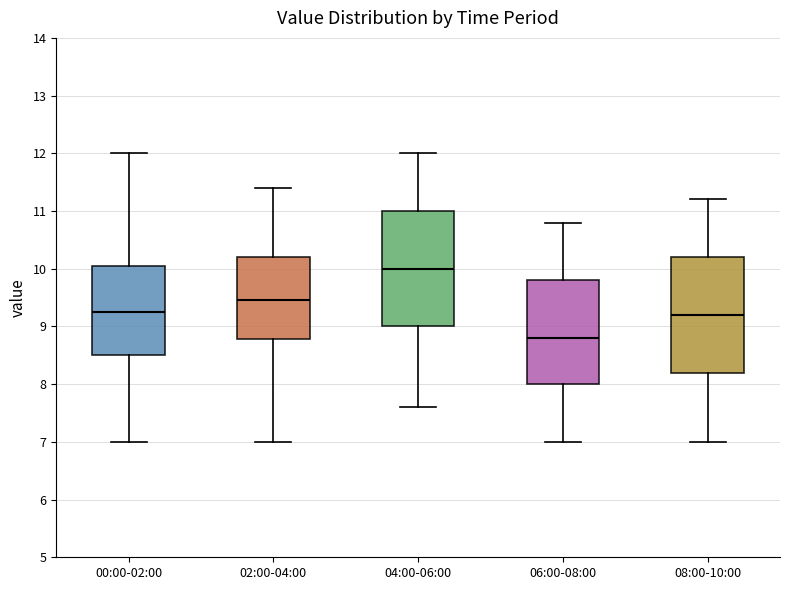

Reading left to right, transcribe this box plot: for each box, give where its median line is, the range the box spans, and where its two whiskers end, as read against the y-axis. The values are not printed on the chart, so give them approximately, as read against the axis.

00:00-02:00: median 9.3, box 8.5 to 10.0, whiskers 7.0 to 12.0
02:00-04:00: median 9.5, box 8.8 to 10.2, whiskers 7.0 to 11.4
04:00-06:00: median 10.0, box 9.0 to 11.0, whiskers 7.6 to 12.0
06:00-08:00: median 8.8, box 8.0 to 9.8, whiskers 7.0 to 10.8
08:00-10:00: median 9.2, box 8.2 to 10.2, whiskers 7.0 to 11.2